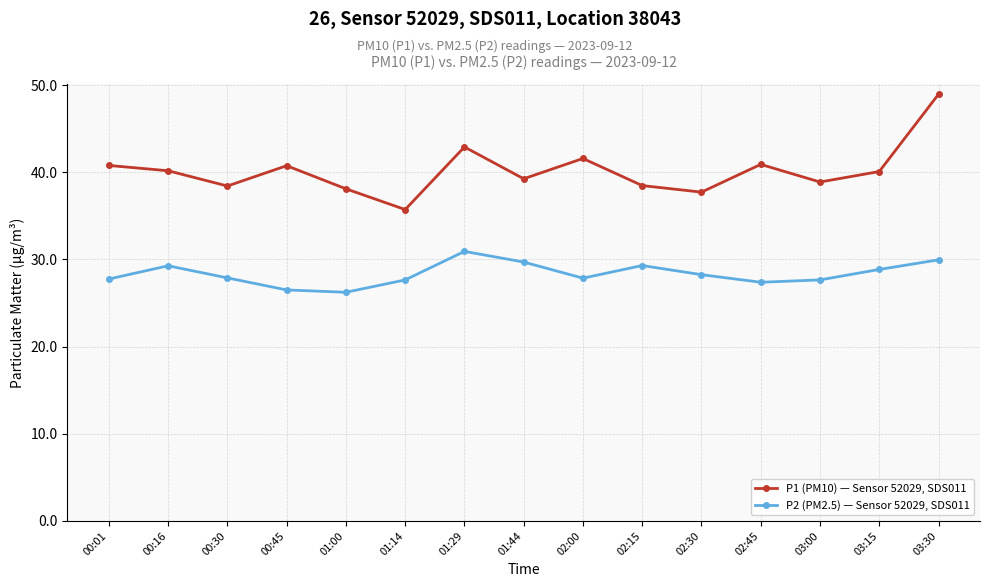

What position from the right is 01:29?

9